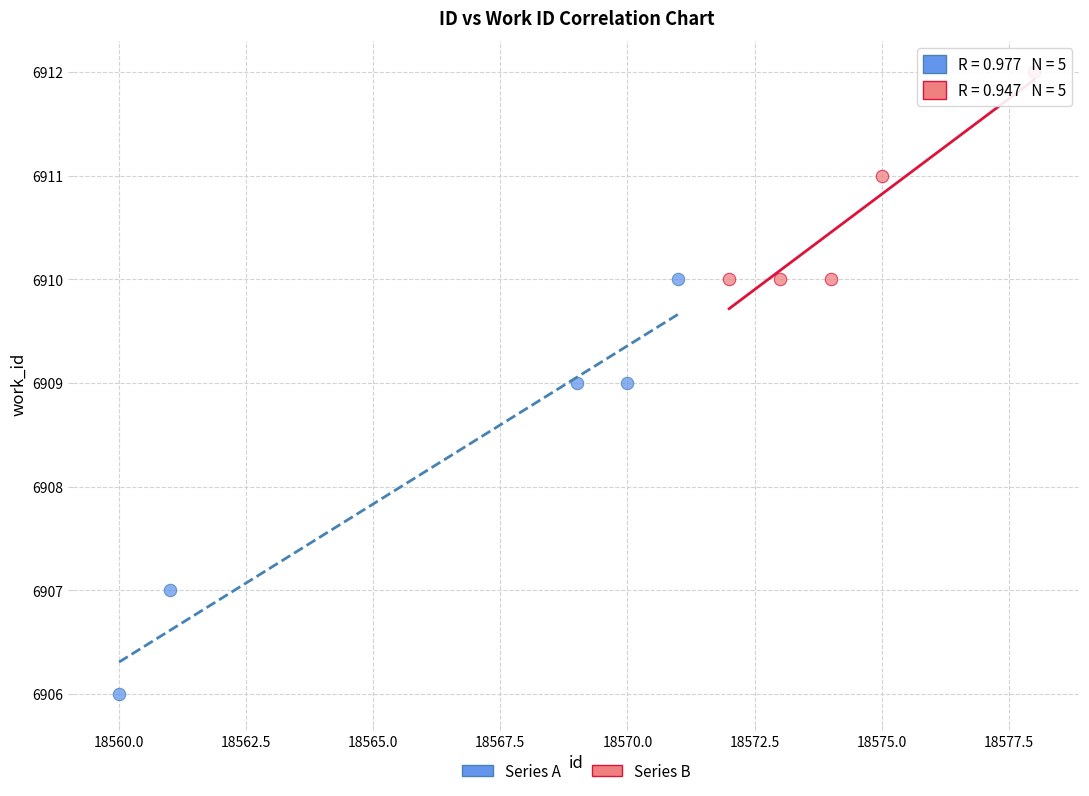

Which series has the largest Y range (max minus min)?

Series A